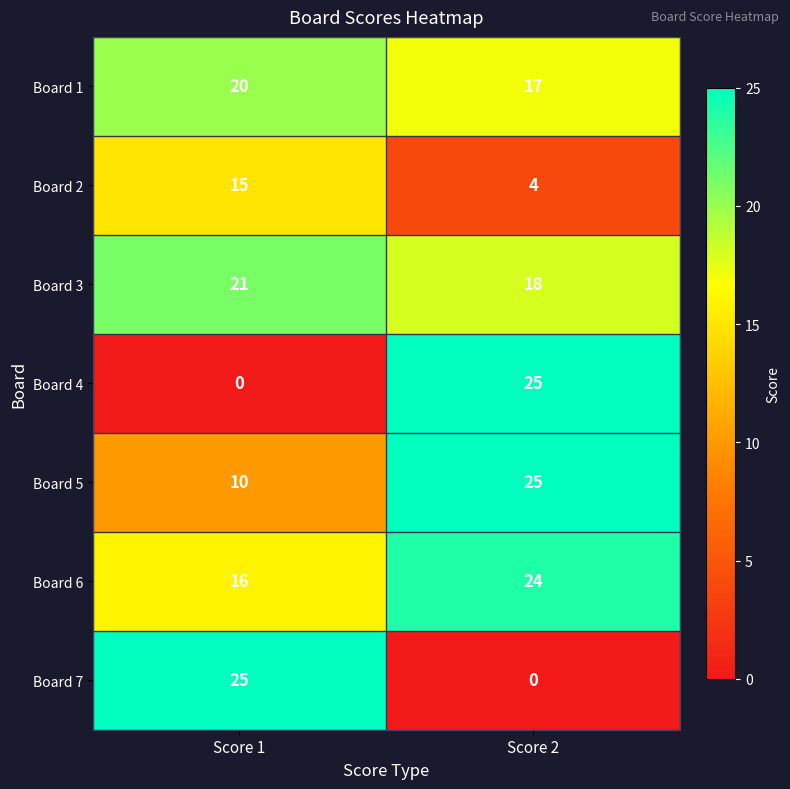

What is the difference between the highest and lowest values at Score 2?

25